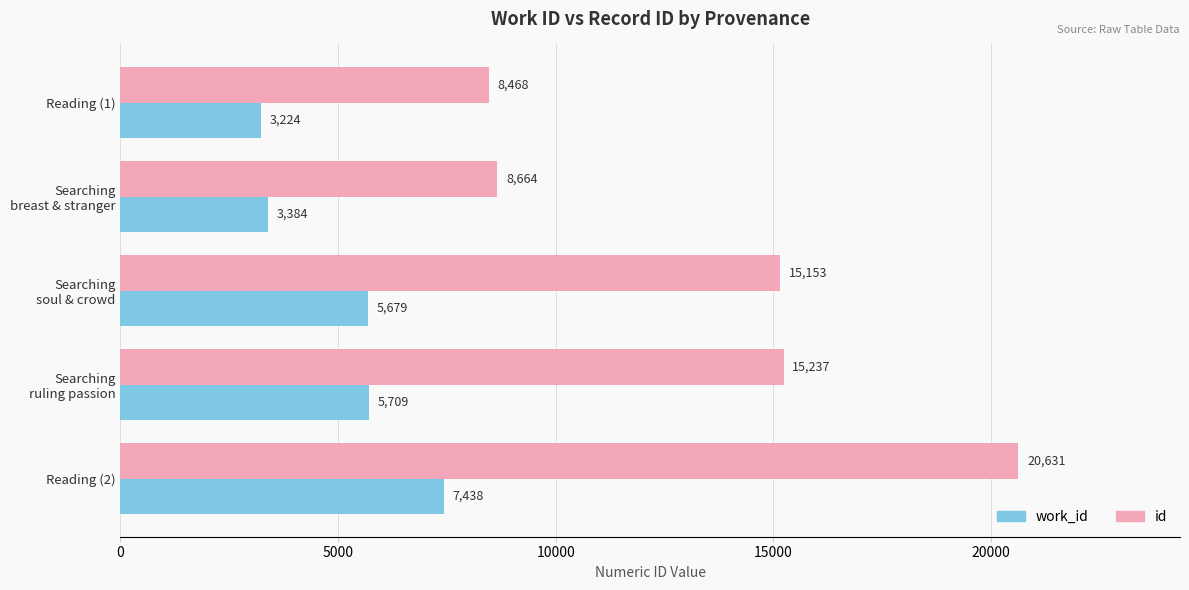

How many values in the id series are below 15153?

2